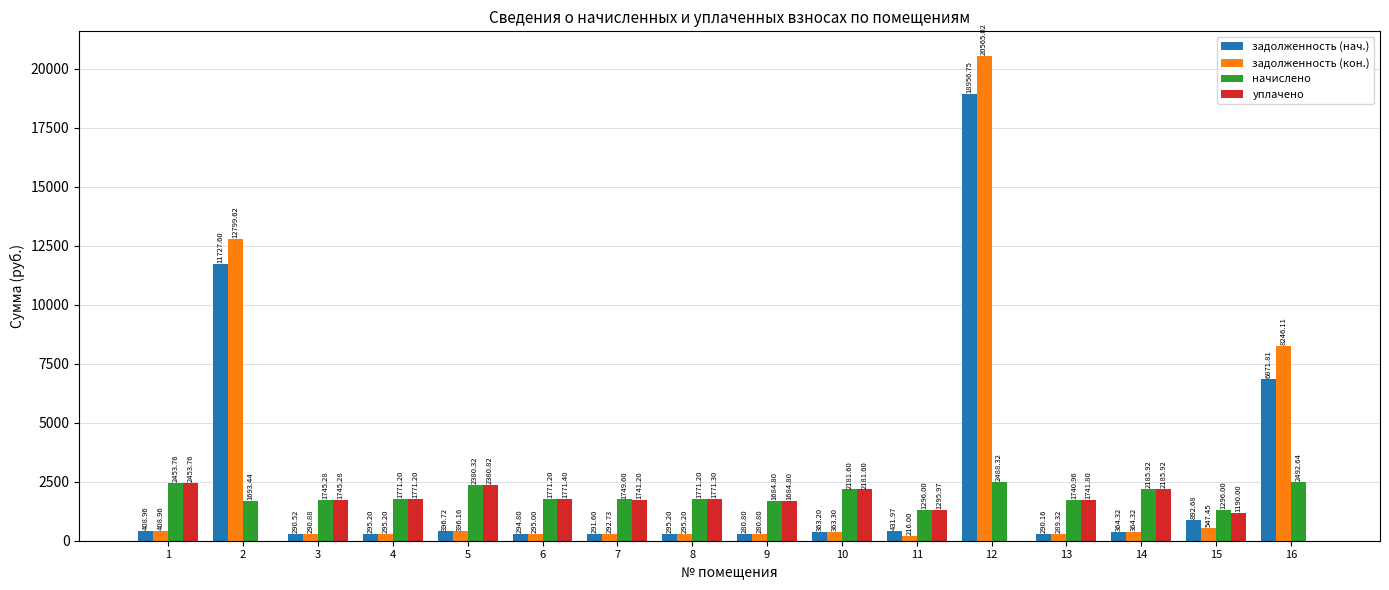

Which series changed the most between 6 and 16?

задолженность (кон.)